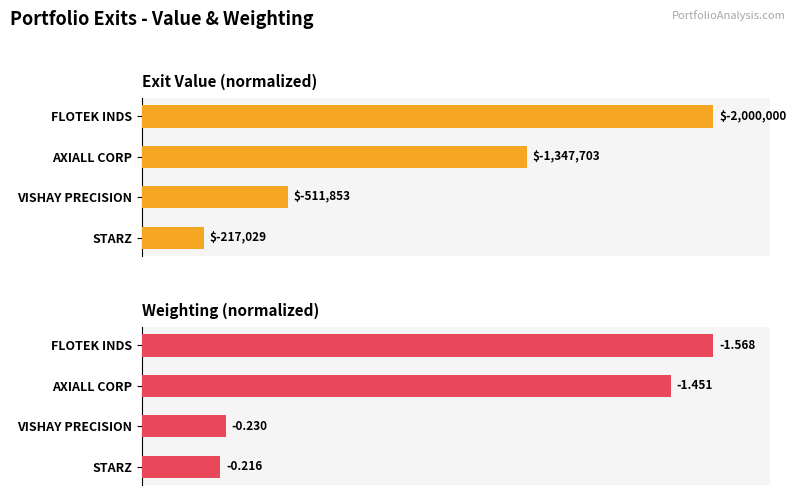

The Value series shows 109.6 at AXIALL CORP. True or false?

False